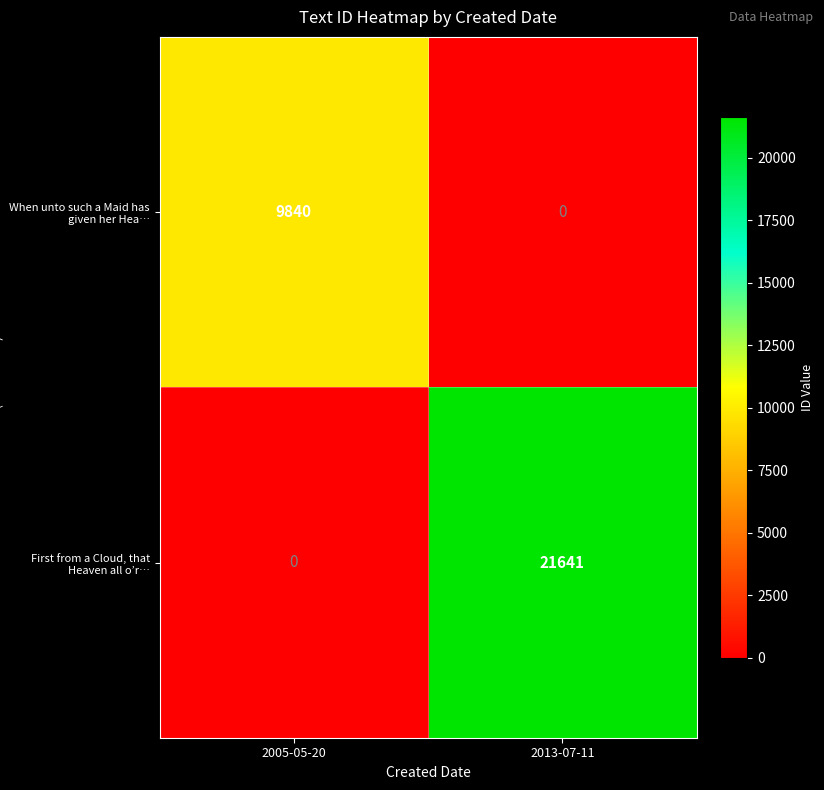

True or false: When unto such a Maid has given her Hea… has a value of 9840 at 2005-05-20.

True